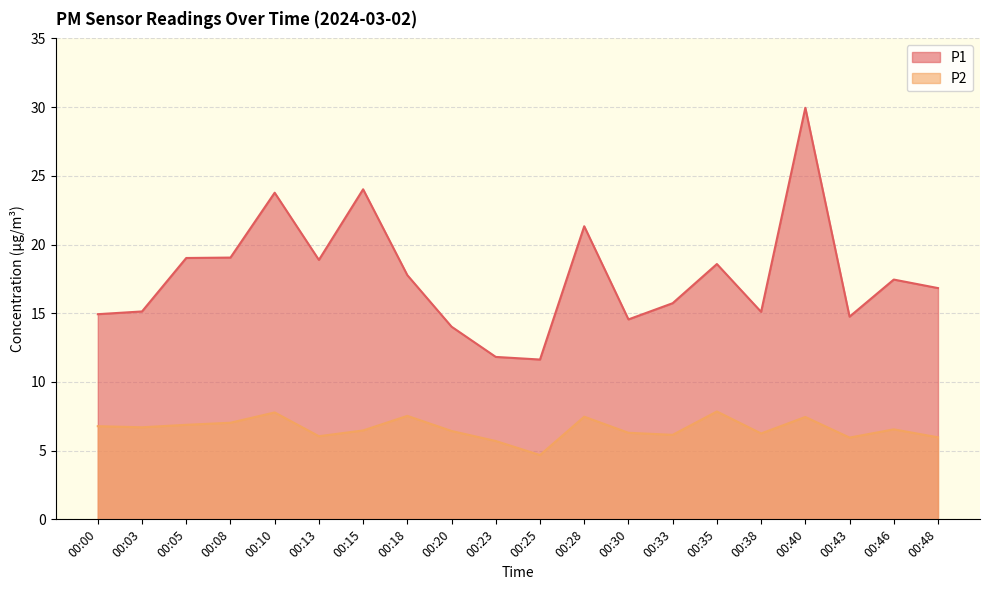

At which label does P1 reach its peak?

00:40